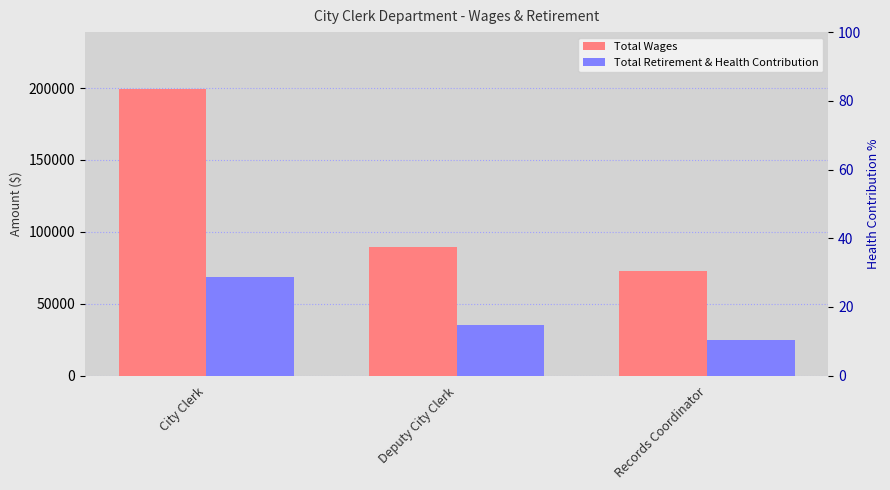

Is it true that Total Retirement & Health Contribution equals 8675 at Records Coordinator?

False